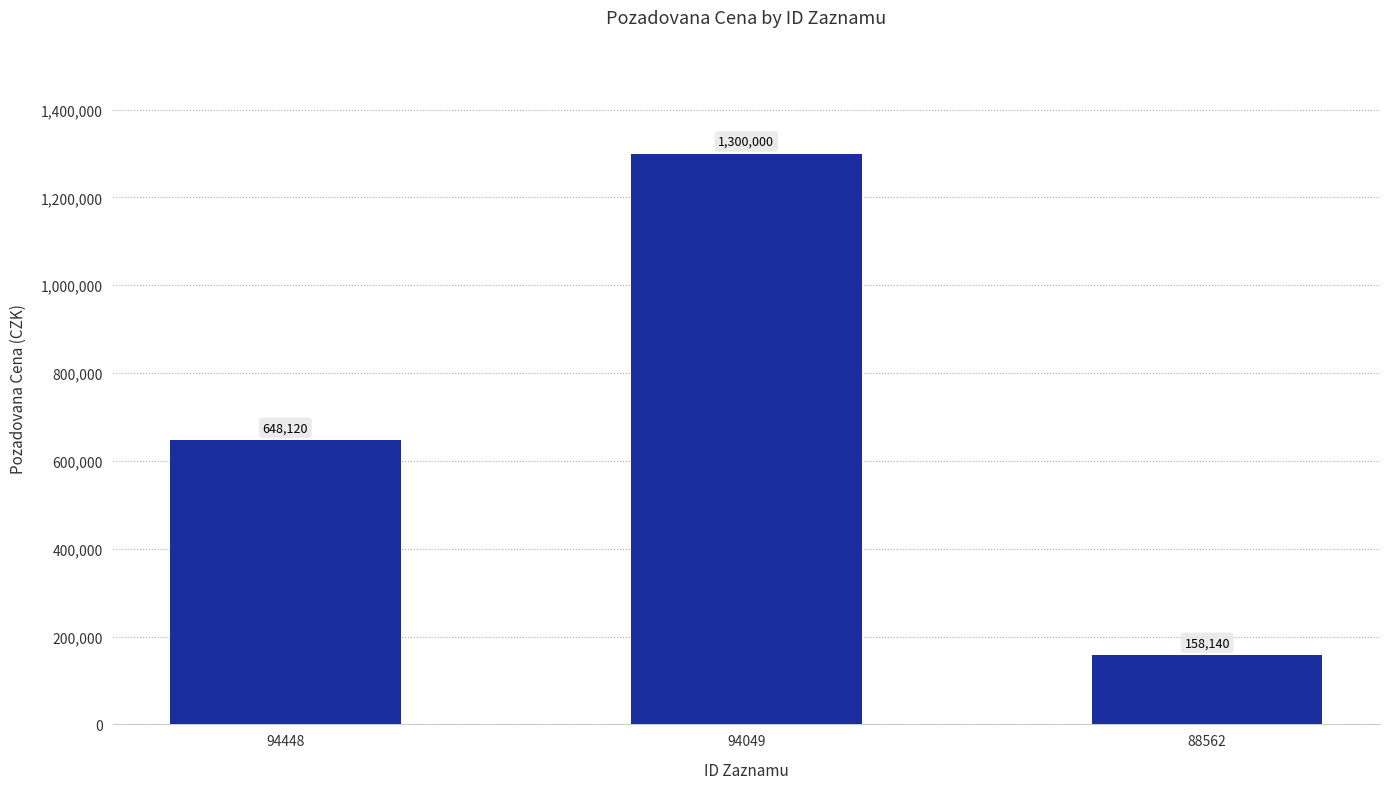

Approximately how many times larger is the value at 88562 compared to 94049?

0.1